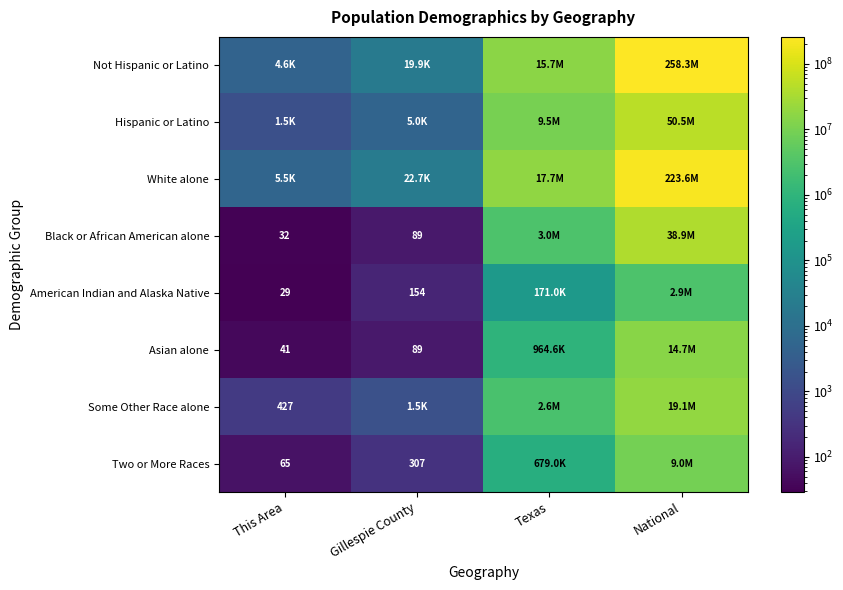

The Some Other Race alone series shows 427 at This Area. True or false?

True